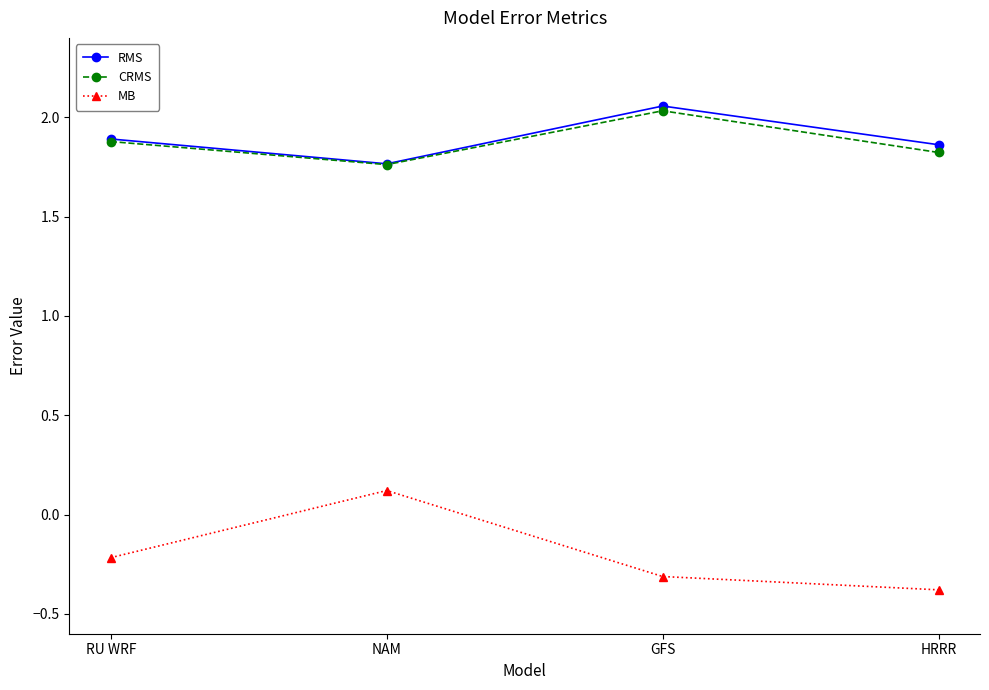

List the labels in order of MB value, largest first.

NAM, RU WRF, GFS, HRRR